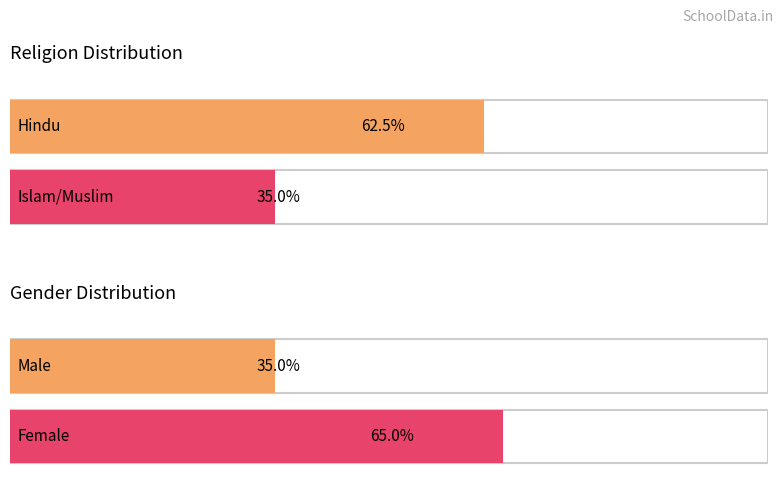

Is it true that the value at 1 is 11?

False